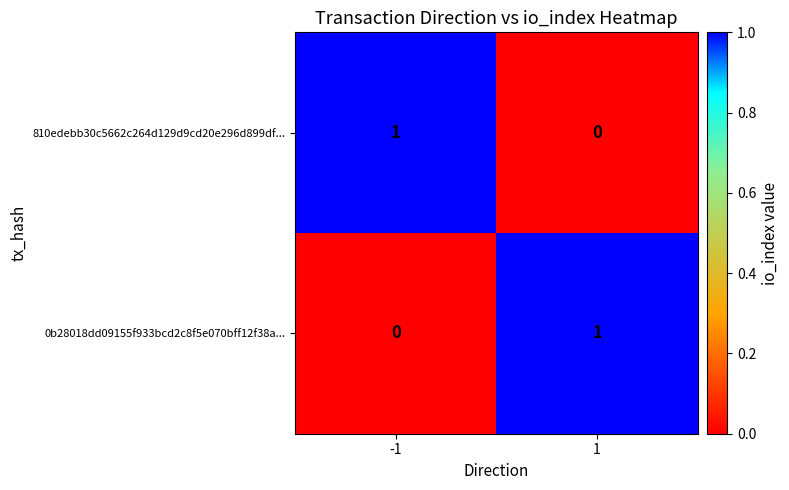

True or false: 0b28018dd09155f933bcd2c8f5e070bff12f38a... has a value of 0 at -1.

True